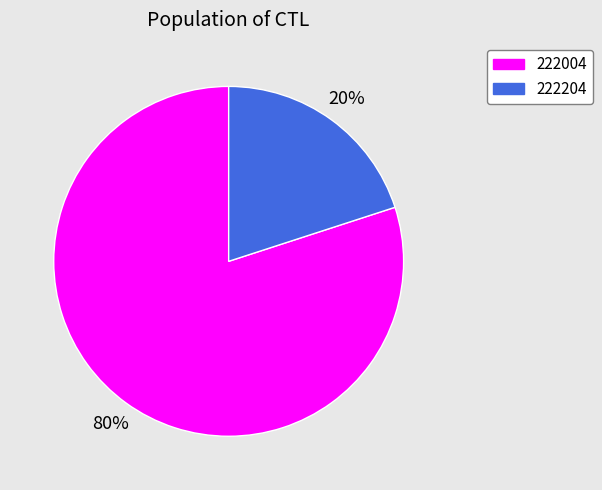

To the nearest percent, what portion does 222204 represent?

20%